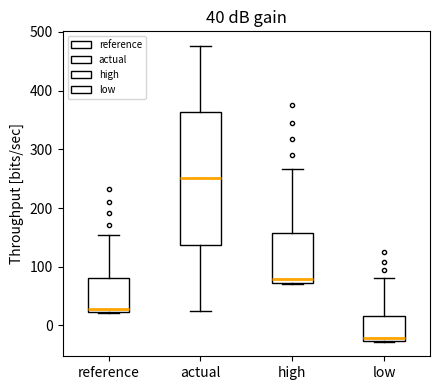

Which box is the tallest, from its lower edge to its upper edge?

actual